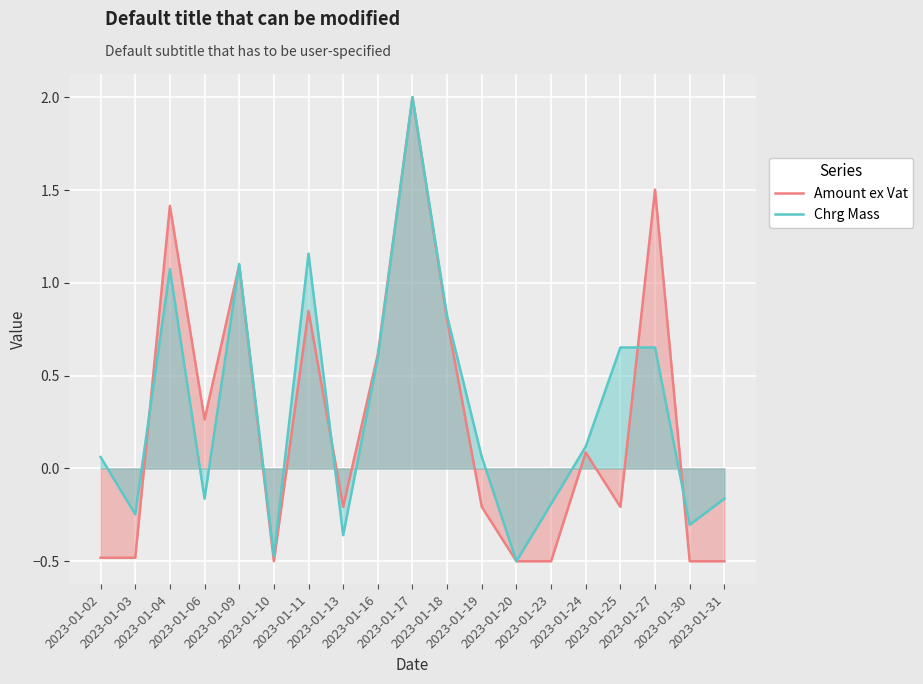

How many lines are shown in the chart?

2